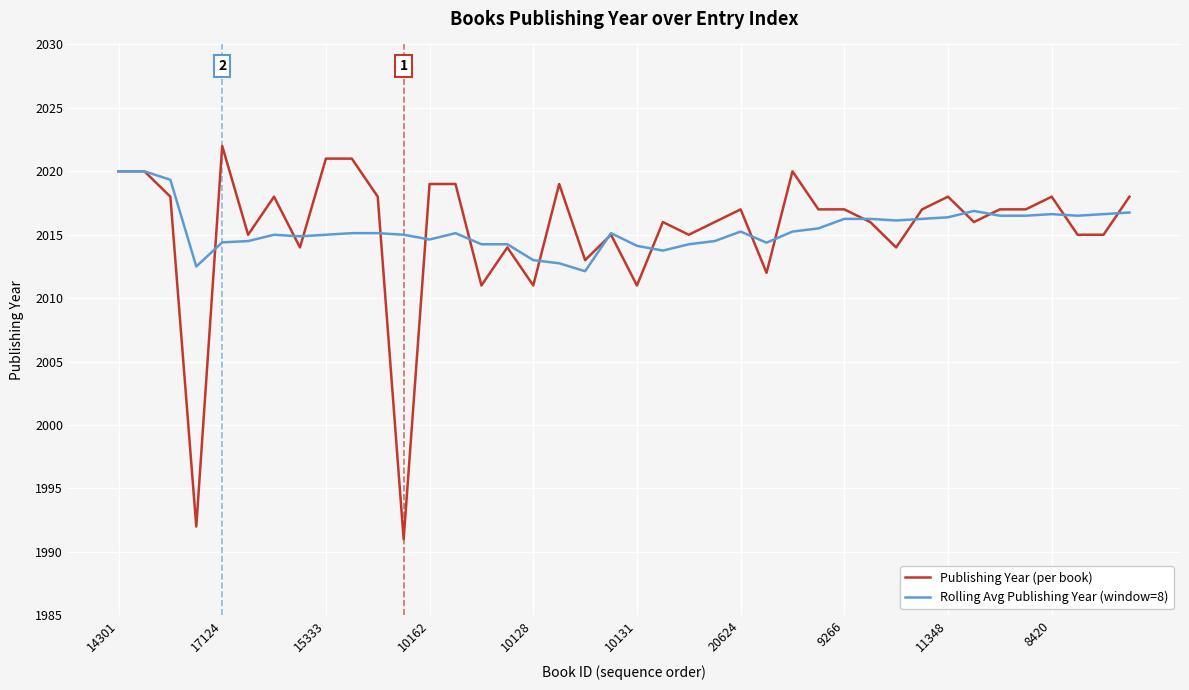

List the series in order of their peak value, lowest first.

Rolling Avg Publishing Year (window=8), Publishing Year (per book)